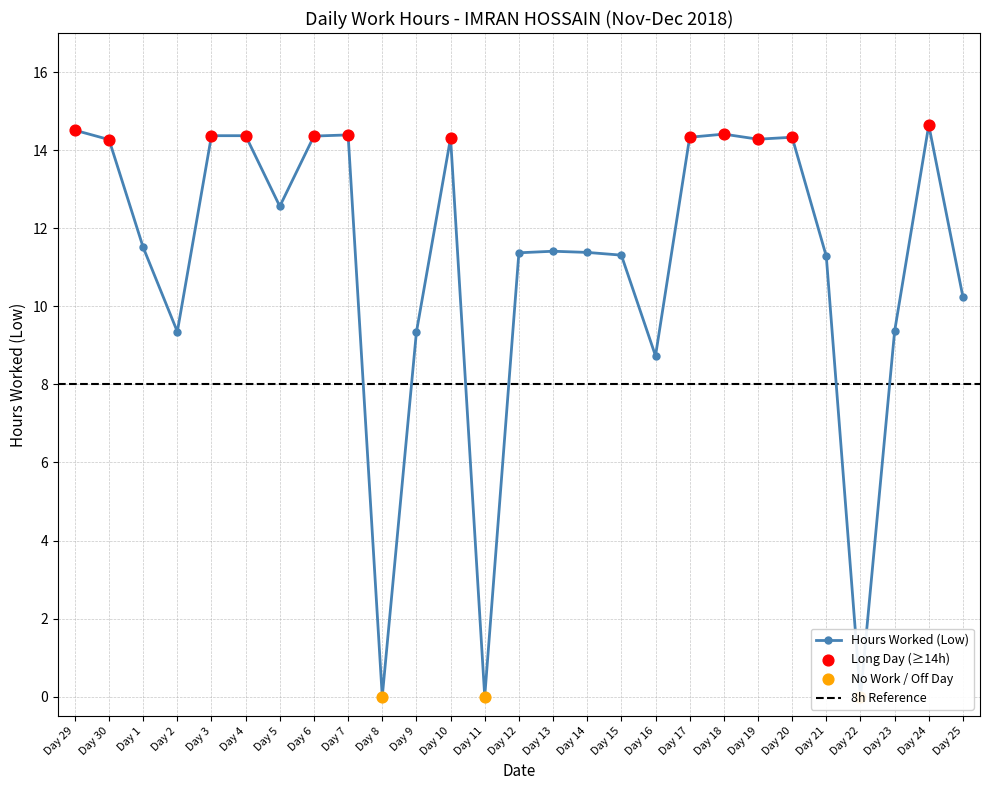

What is the change in value from Day 2 to Day 8?

-9.3